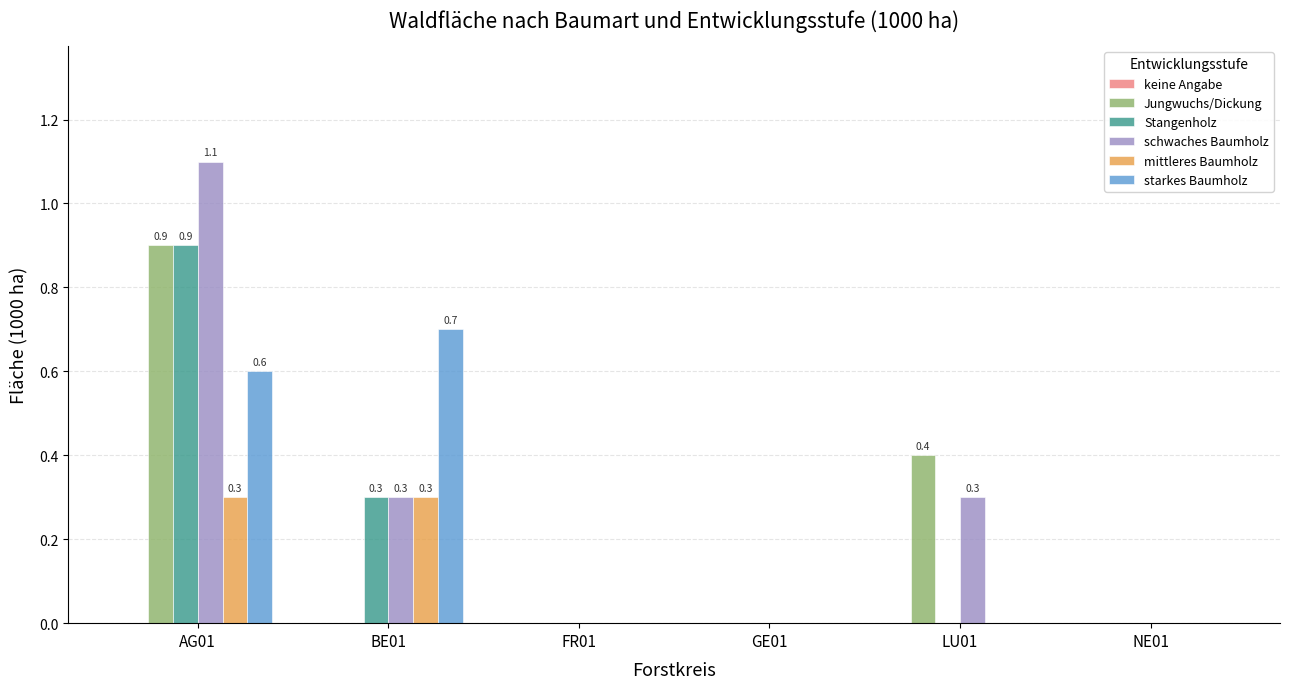

At which label does Jungwuchs/Dickung reach its peak?

AG01